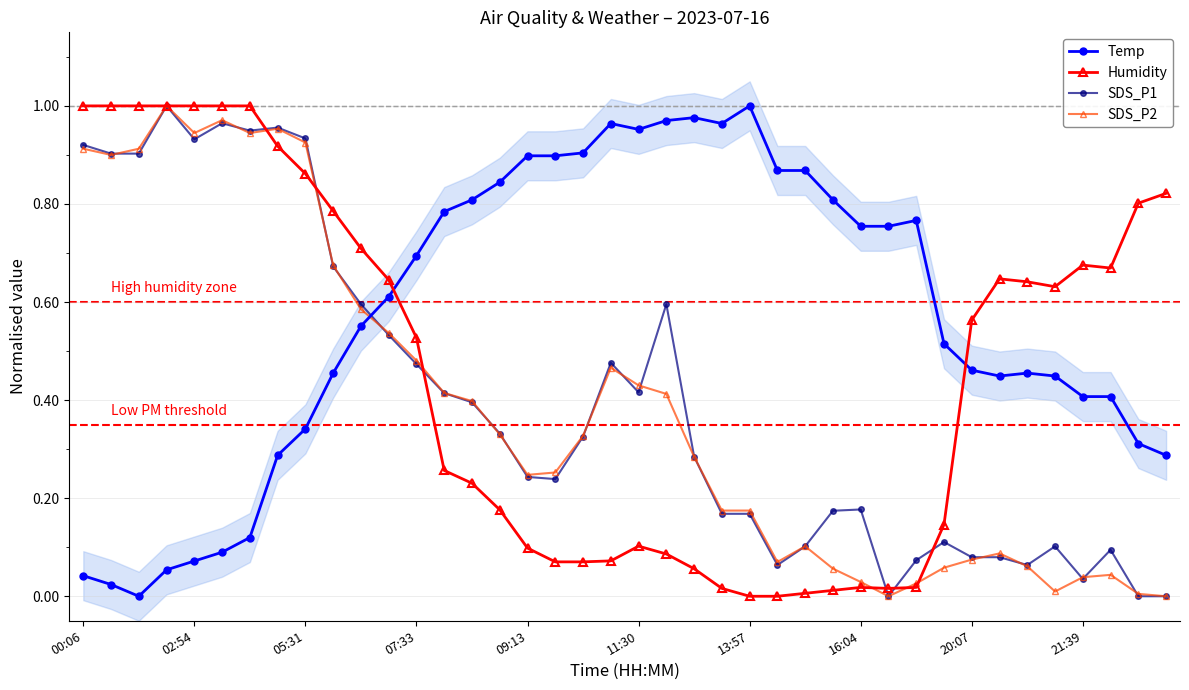

What is the difference between the maximum and minimum values in the SDS_P1 series?

1.0